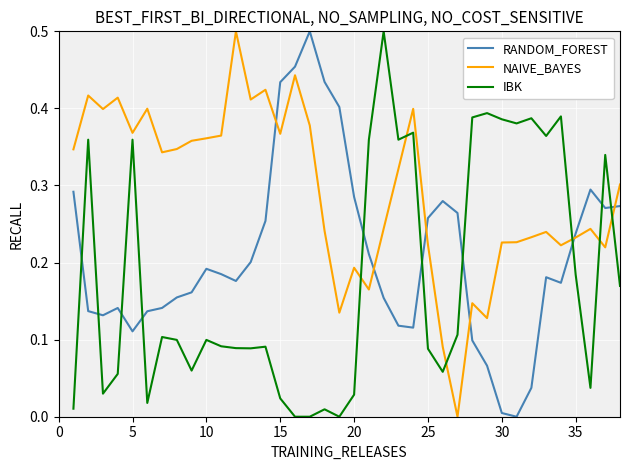

Which series has the largest total across all categories?

NAIVE_BAYES